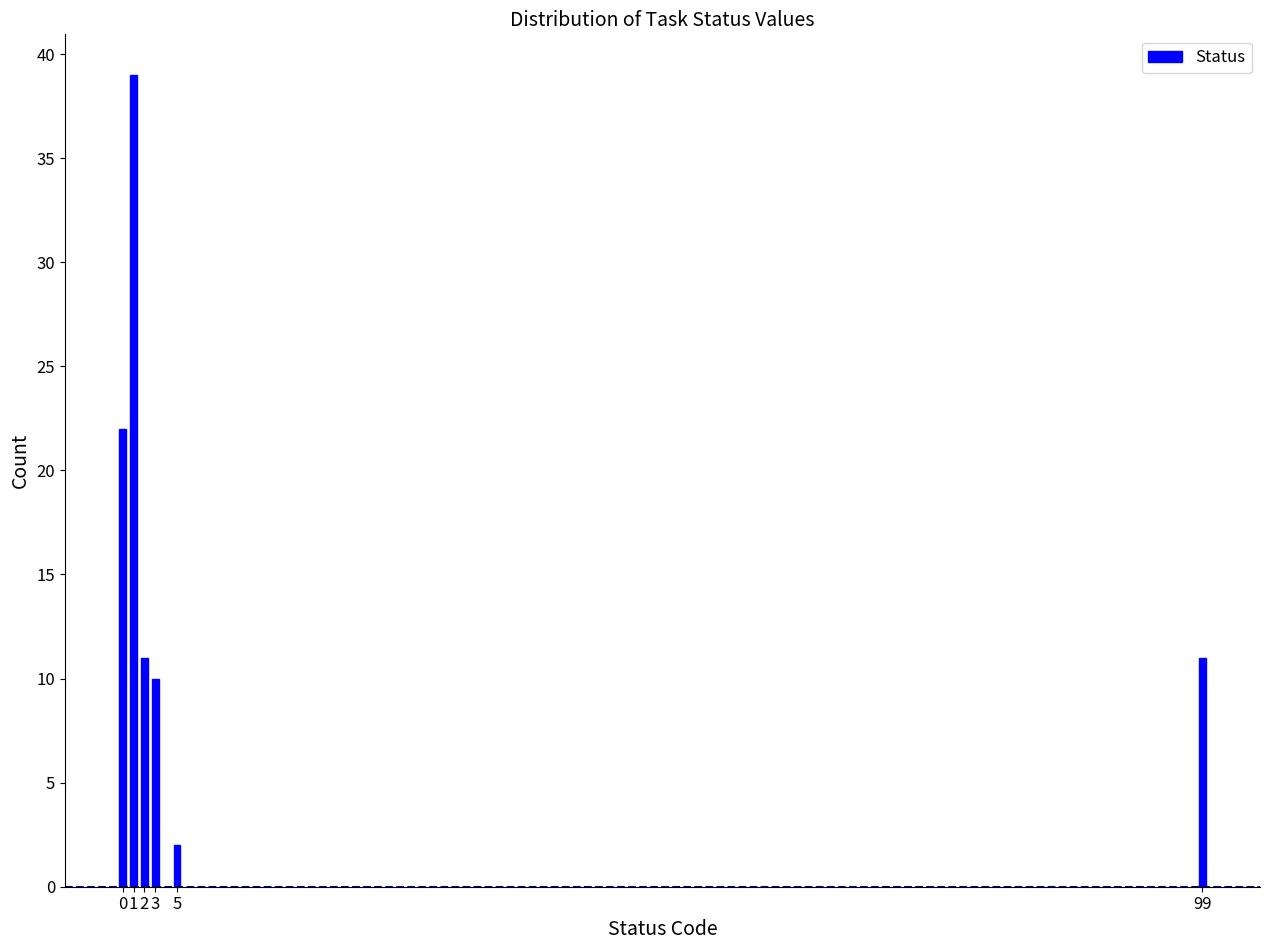

Reading left to right, transcribe all the data shown in this chart.

22	39	11	10	2	11